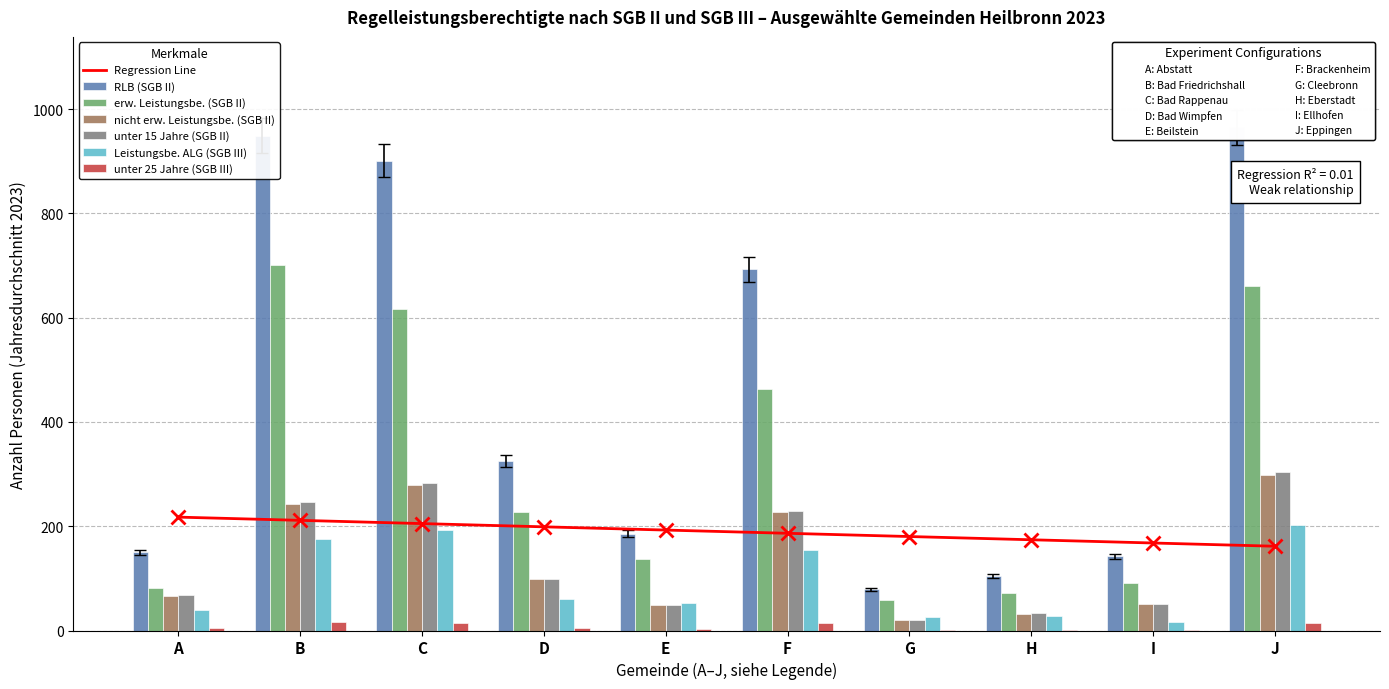

Is the value of unter 15 Jahre (SGB II) at G greater than the value of erw. Leistungsbe. (SGB II) at B?

No